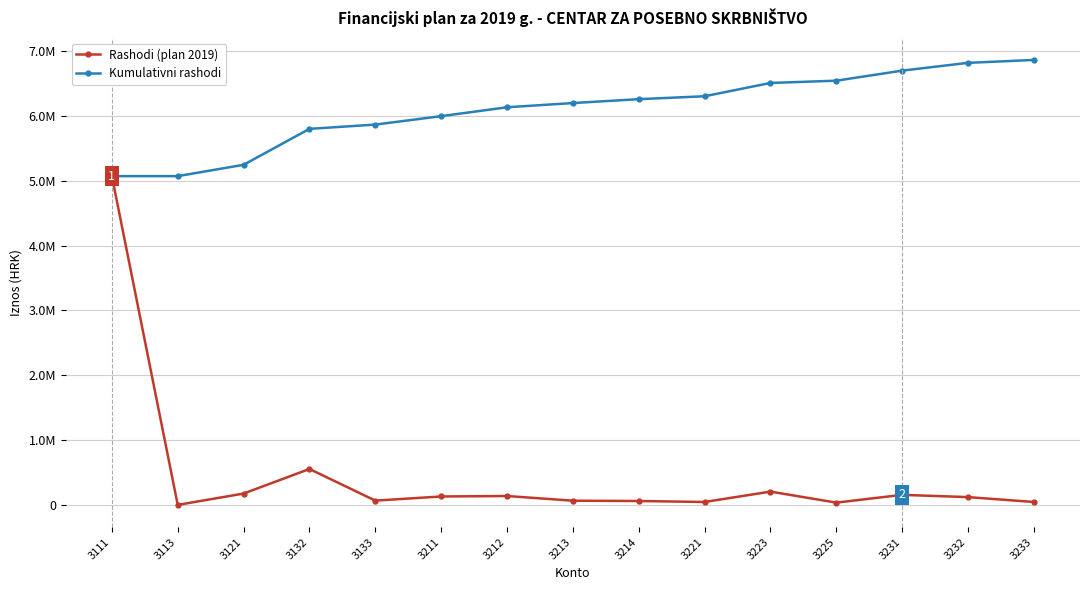

What are all the series names shown in the legend?

Rashodi (plan 2019), Kumulativni rashodi